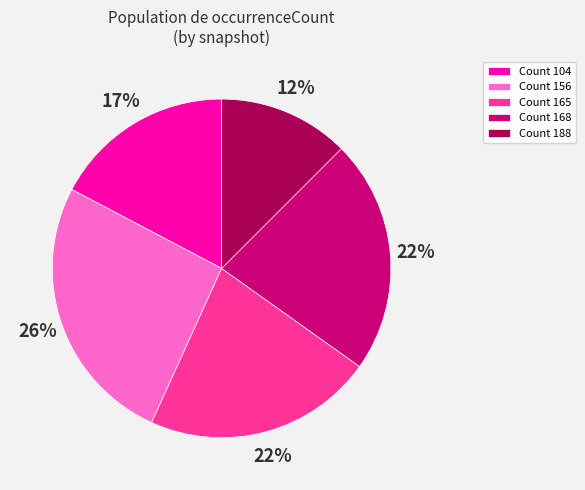

Is the sum of Count 104 and Count 188 greater than half?

No